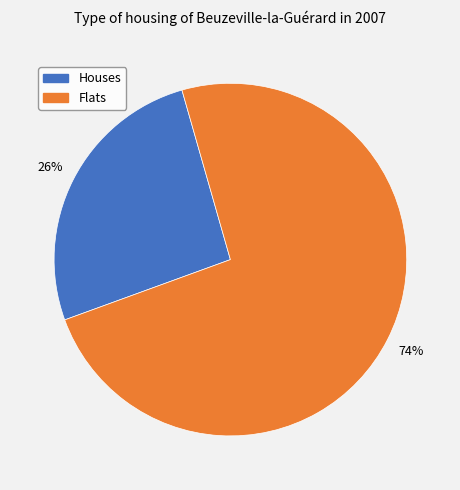

To the nearest percent, what is the difference between the largest and smallest slice percentages?

48%